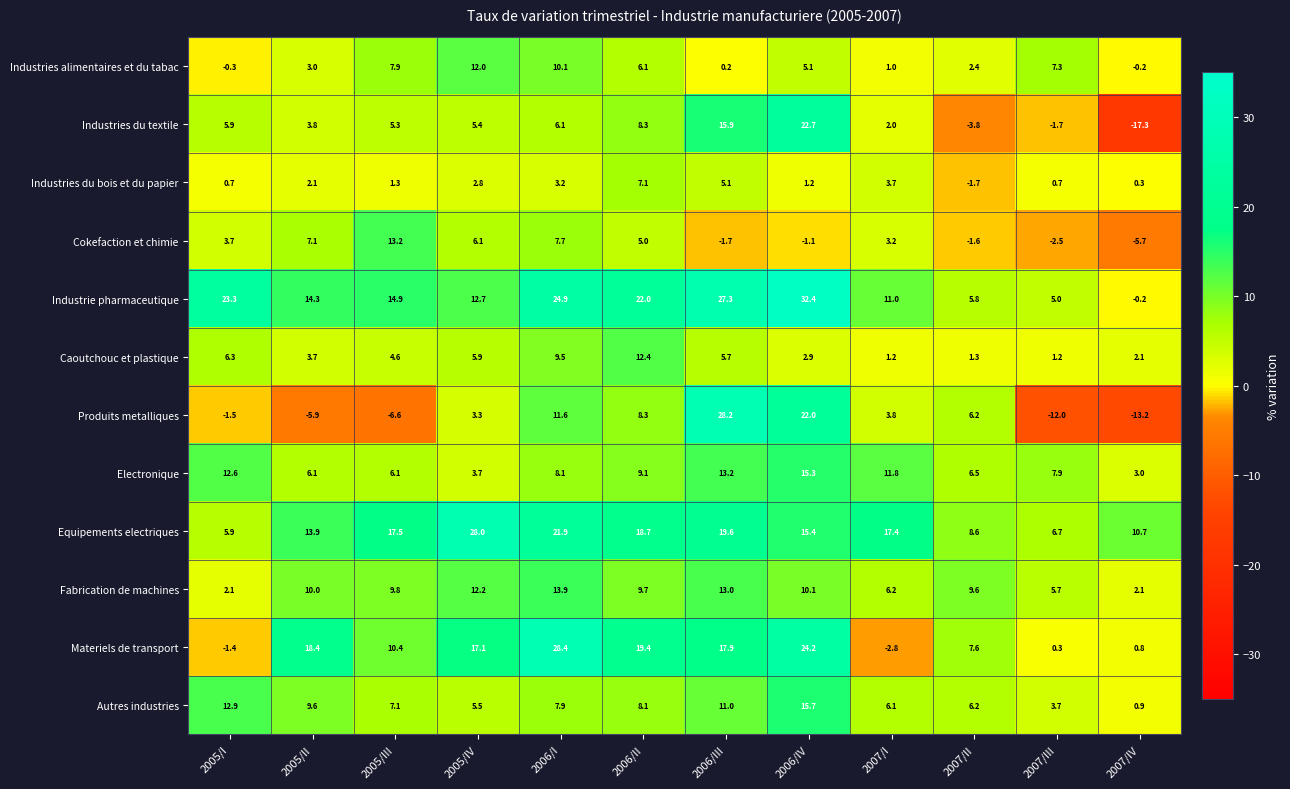

What is the sum of the Autres industries values at 2006/IV and 2007/III?

19.4